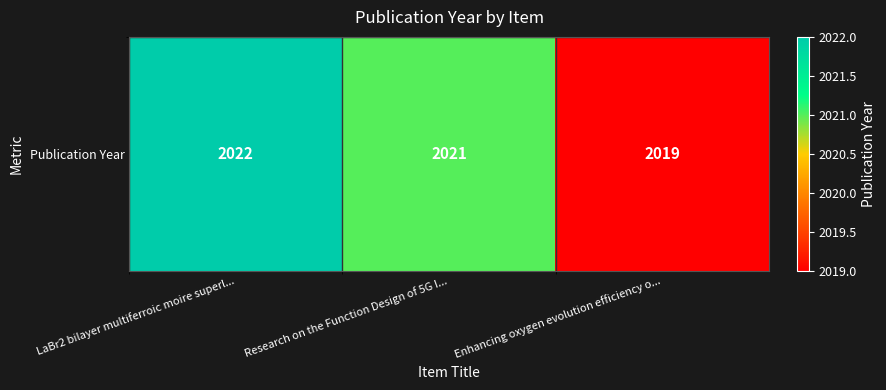

The value at LaBr2 bilayer multiferroic moire superl... is 2880. True or false?

False